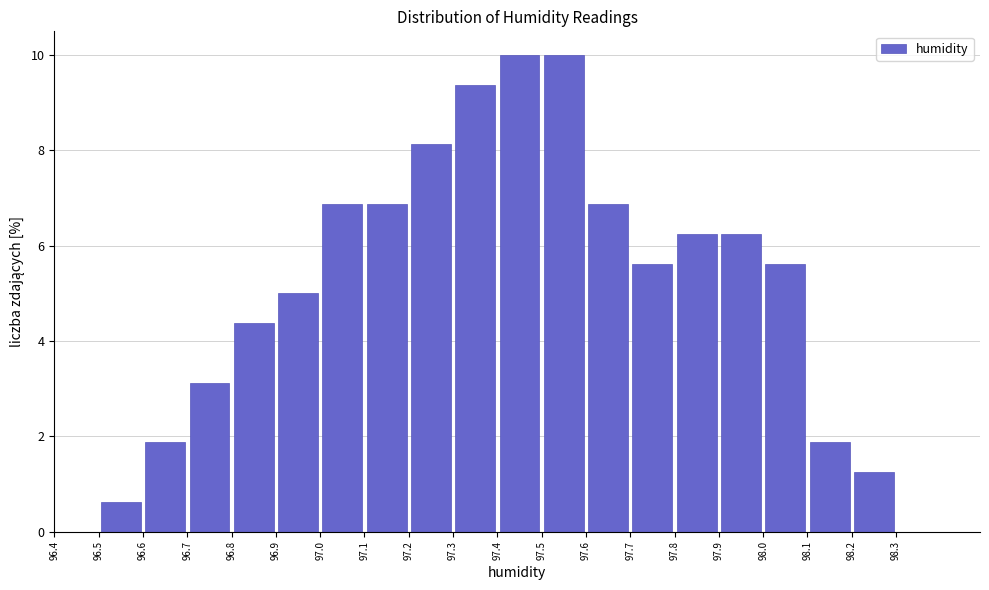

Reading left to right, list every bar in this chart as the range it spans on the x-axis followed by its height. The values are not printed on the chart, so give them approximately, as read against the axis.

96.5 to 96.6: 0.6
96.6 to 96.7: 1.8
96.7 to 96.8: 3.2
96.8 to 96.9: 4.4
96.9 to 97.0: 5.0
97.0 to 97.1: 6.8
97.1 to 97.2: 6.8
97.2 to 97.3: 8.2
97.3 to 97.4: 9.4
97.4 to 97.5: 10.0
97.5 to 97.6: 10.0
97.6 to 97.7: 6.8
97.7 to 97.8: 5.6
97.8 to 97.9: 6.2
97.9 to 98.0: 6.2
98.0 to 98.1: 5.6
98.1 to 98.2: 1.8
98.2 to 98.3: 1.2
98.3 to 98.4: 0